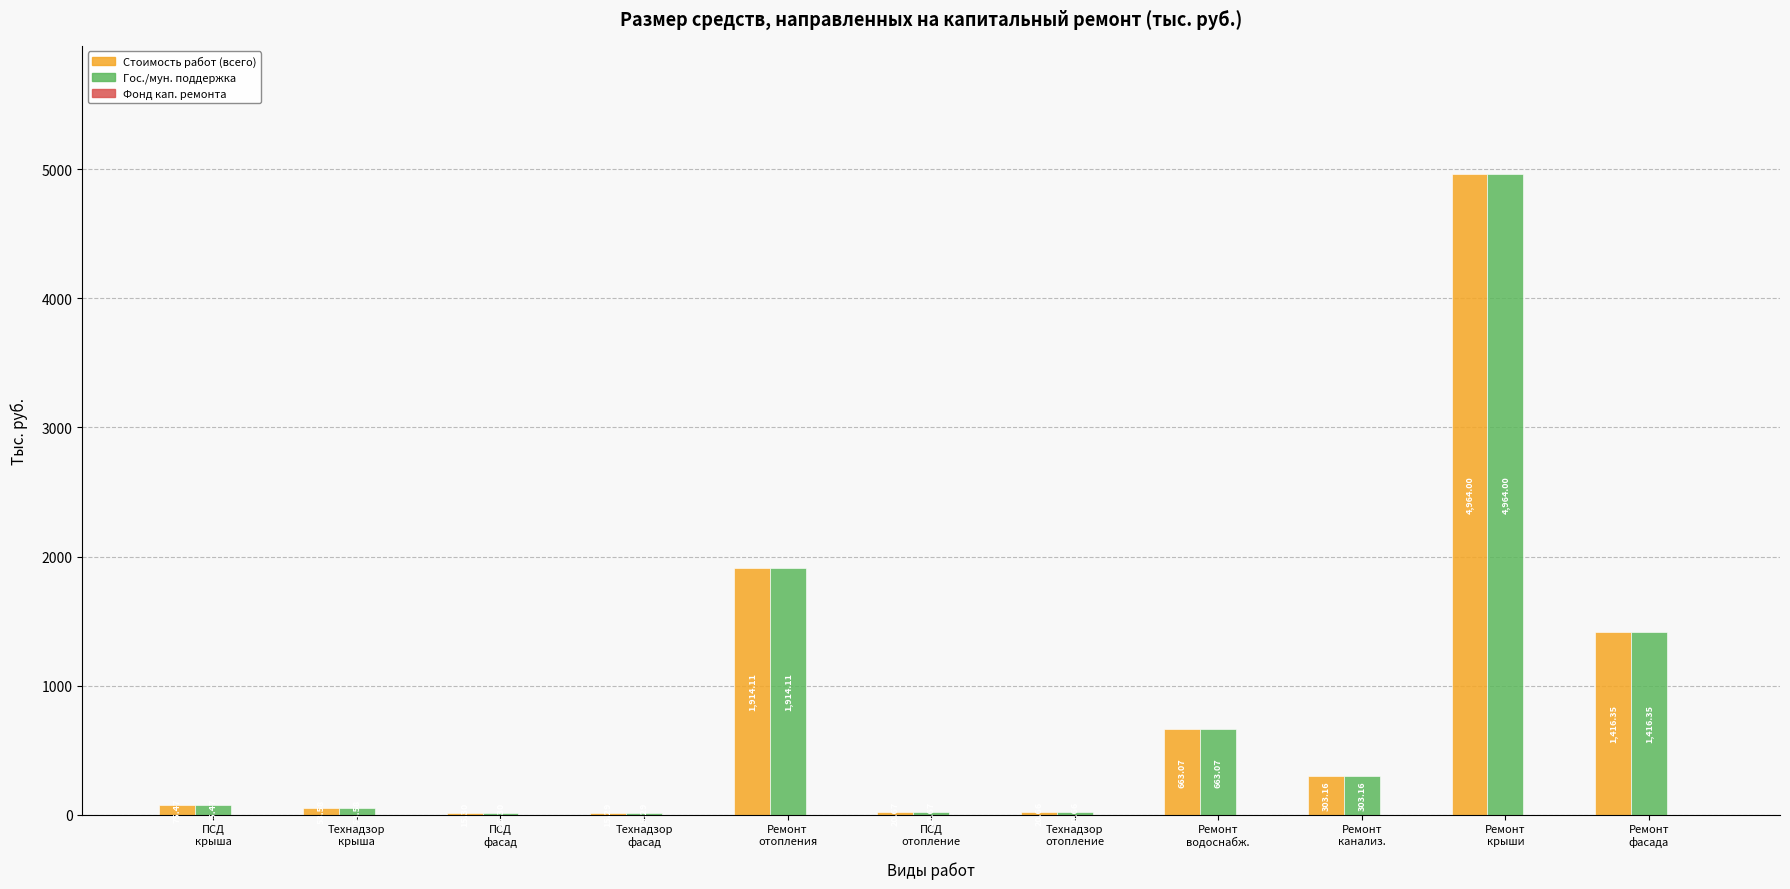

Does the chart contain stacked bars?

No